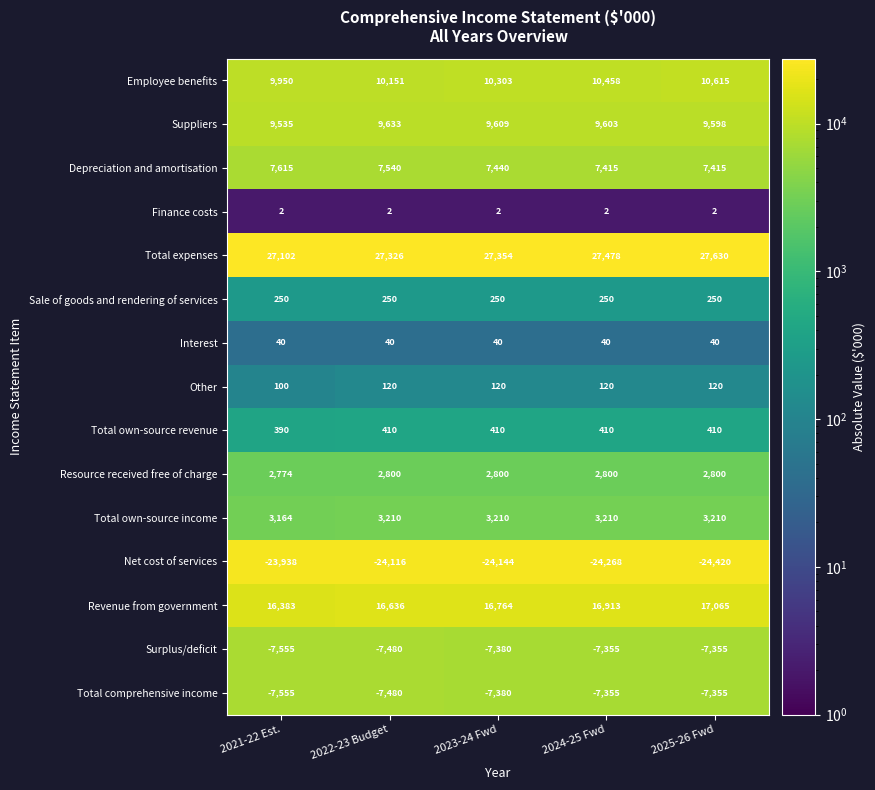

What is the total value across all series at 2025-26 Fwd?

40025